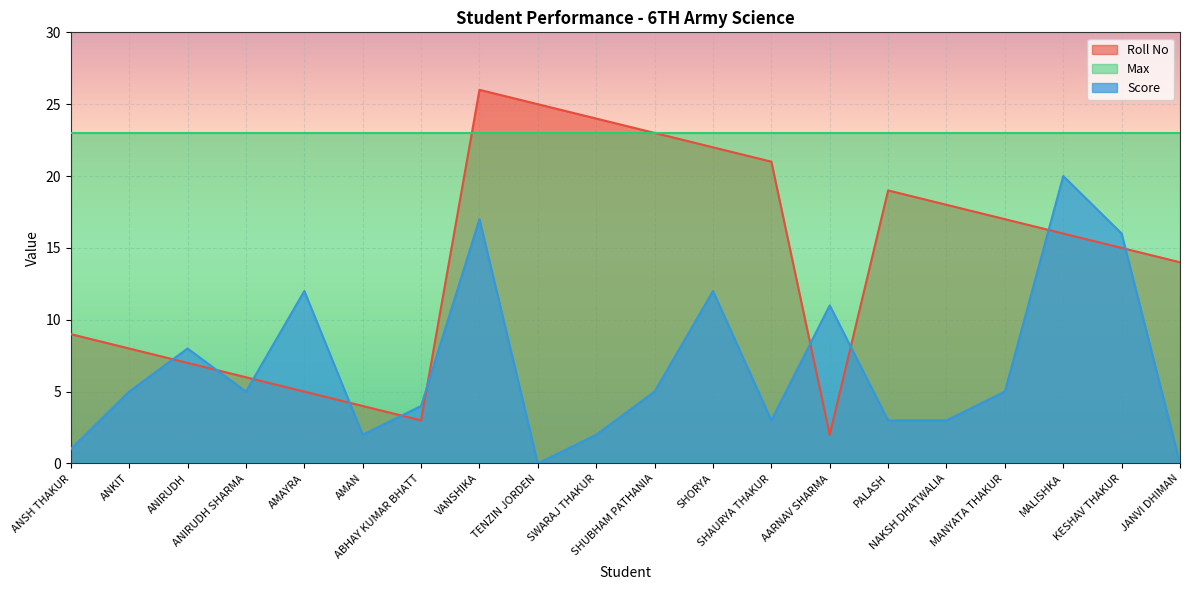

What is the sum of all Score values?

134